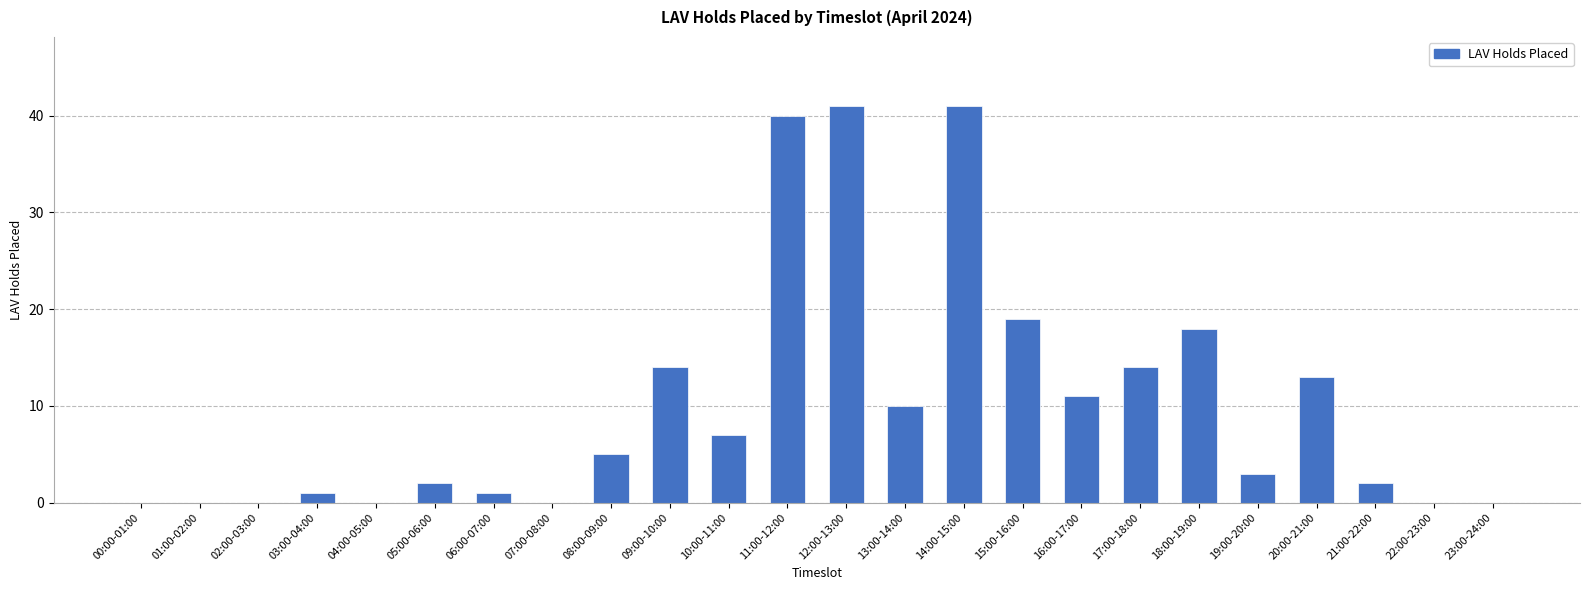

What is the sum of all values?

242